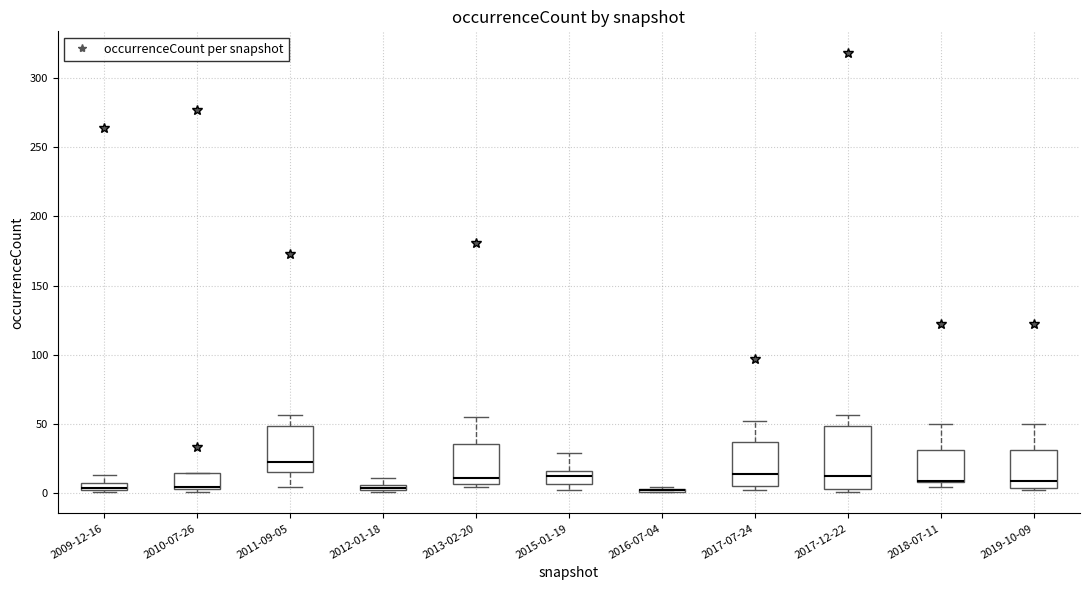

Which box is the tallest, from its lower edge to its upper edge?

2017-12-22